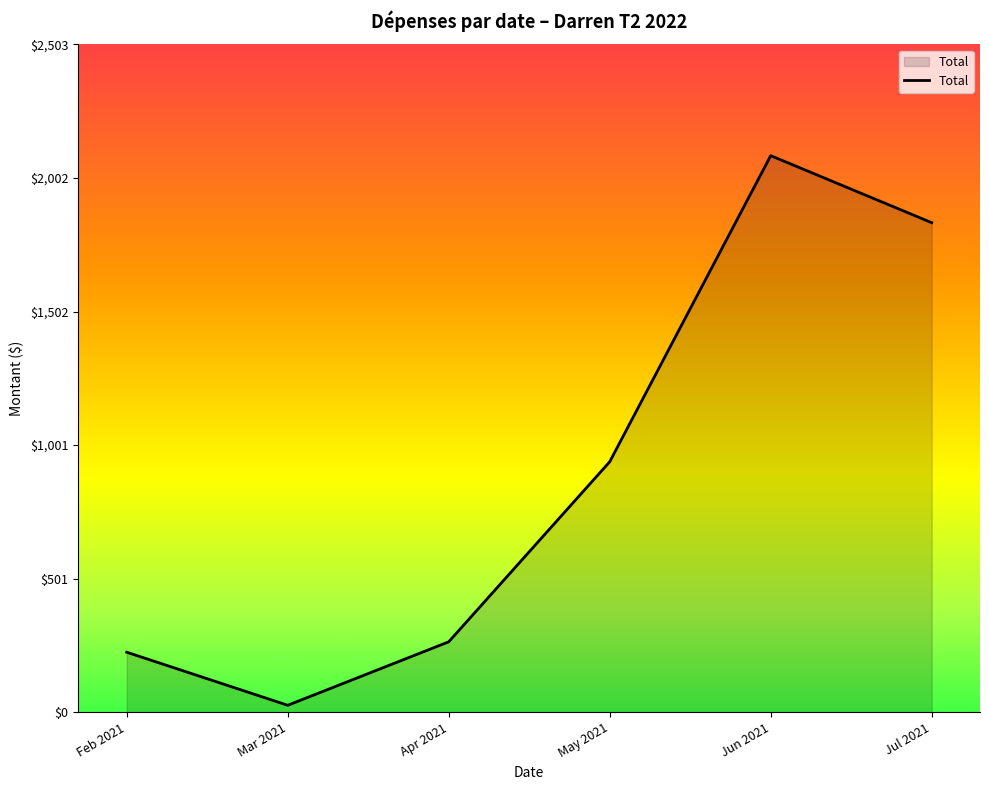

At which category does the data reach its first local valley?

Mar 2021